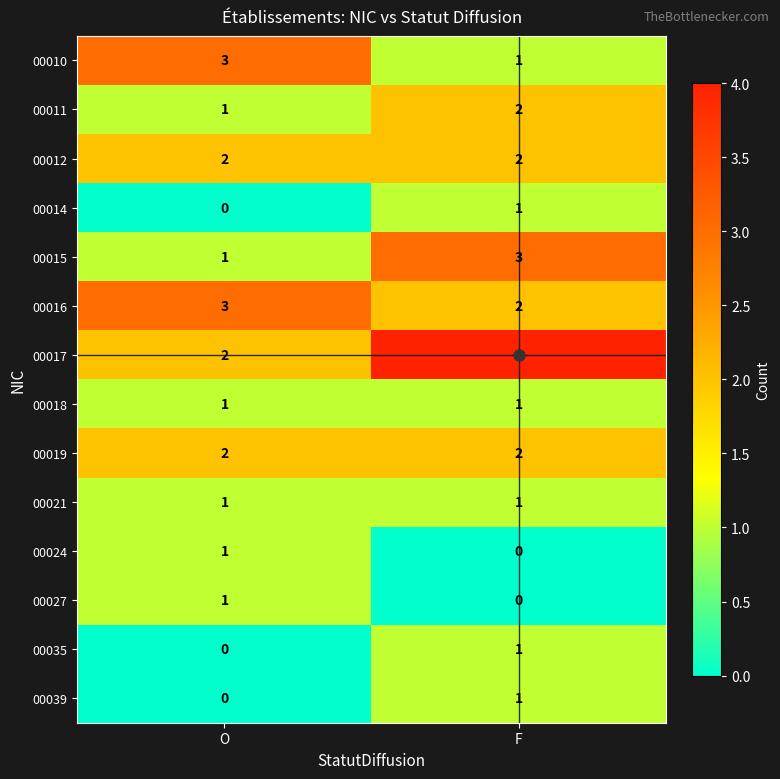

What is the spread (max minus min) of values at F?

4